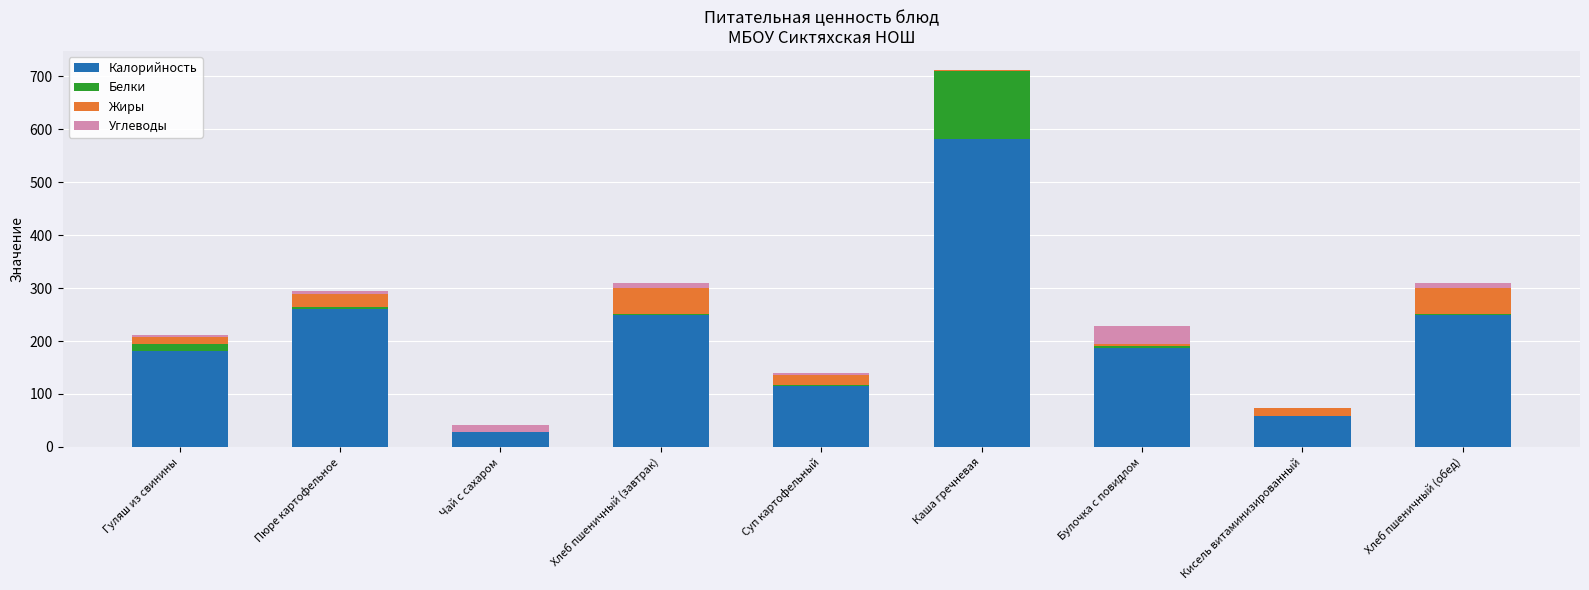

What is the total value across all series at Хлеб пшеничный (обед)?

308.6